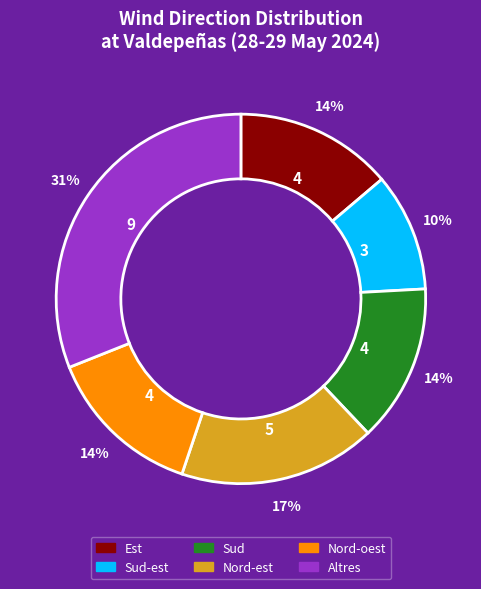

How many segments does this pie chart have?

6